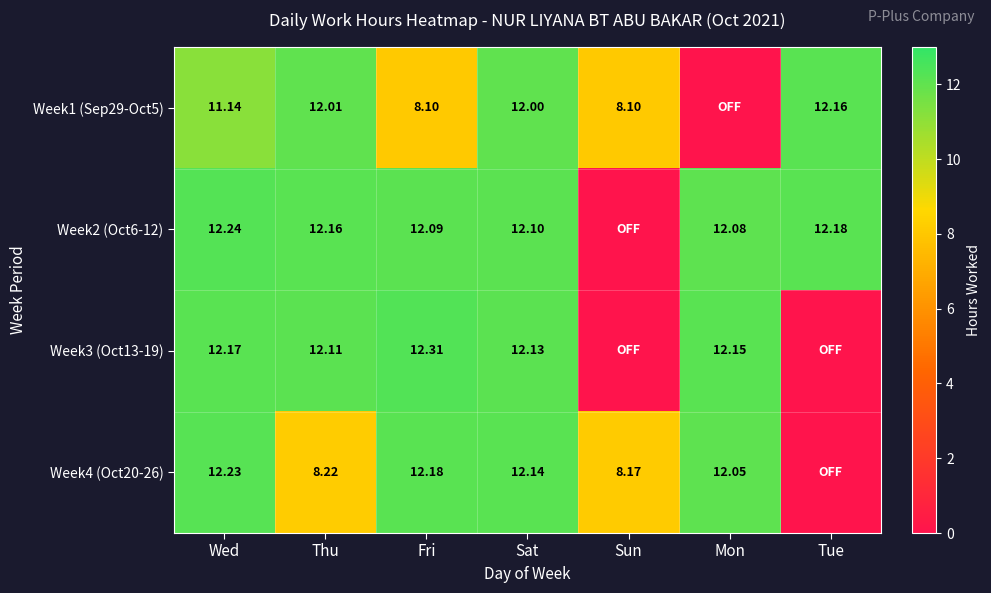

Which category has the highest value across all series?

Fri